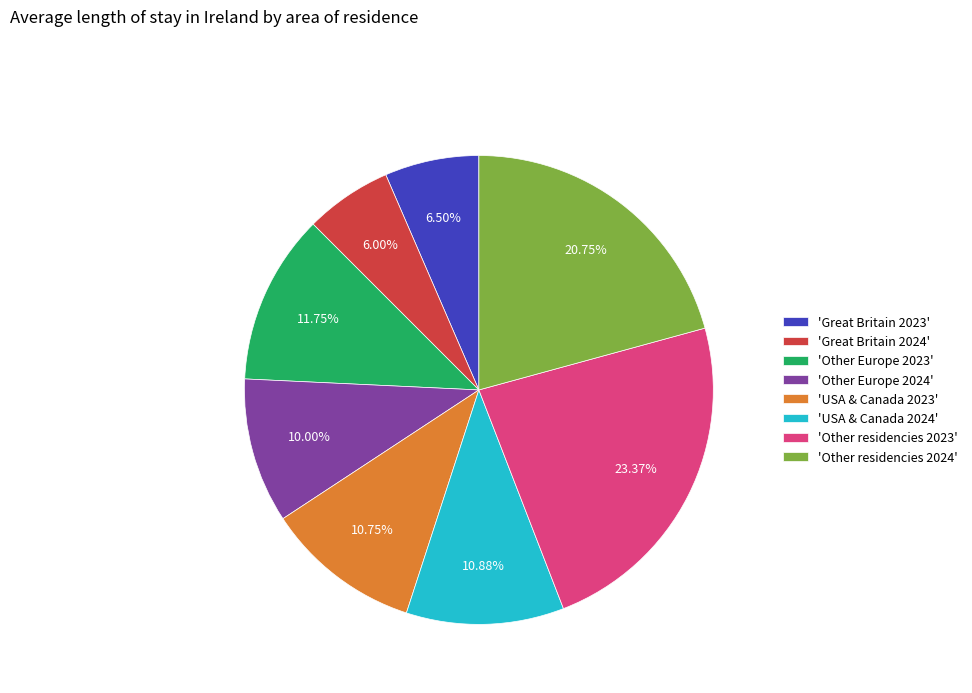

How many slices are in this pie chart?

8